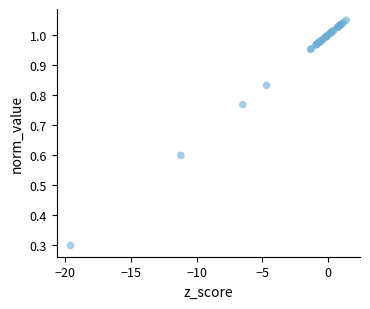

What Y value in the scatter plot is closest to 0?

0.3